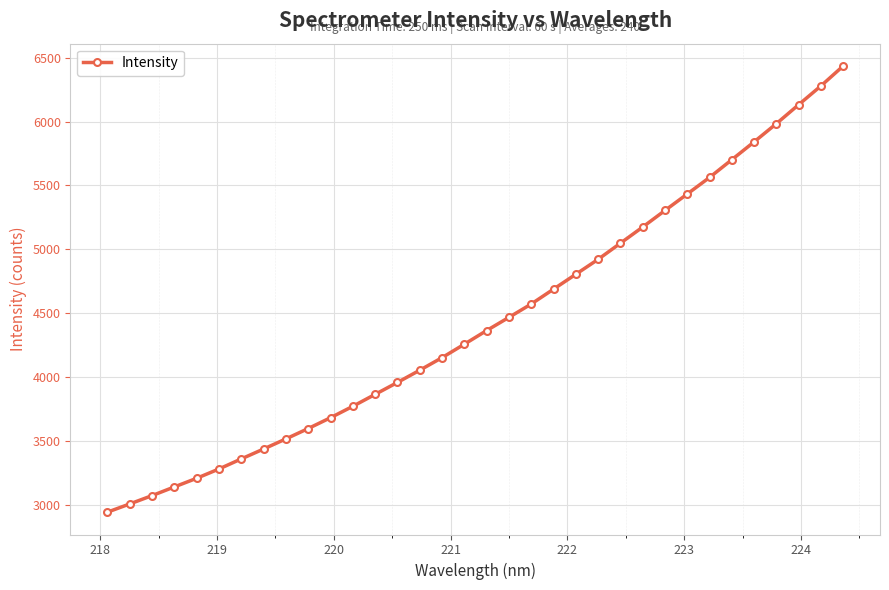

True or false: there are more than 2 points higher than both neighbors.

False